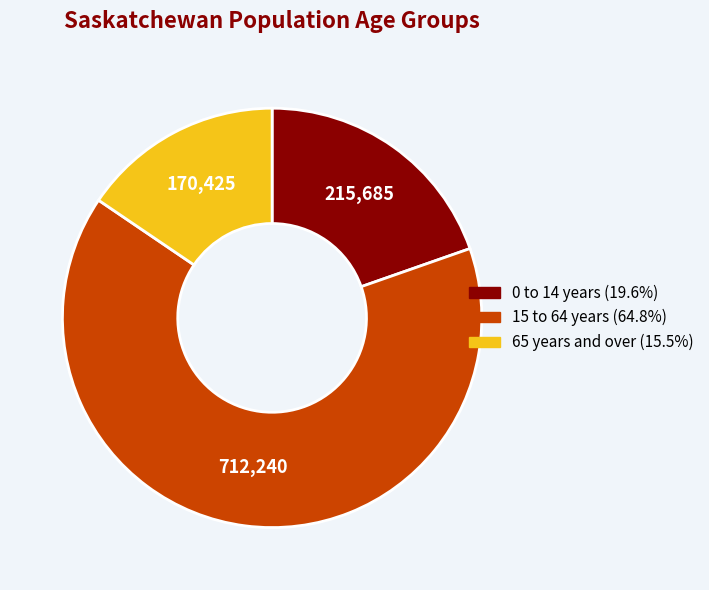

How many segments does this pie chart have?

3